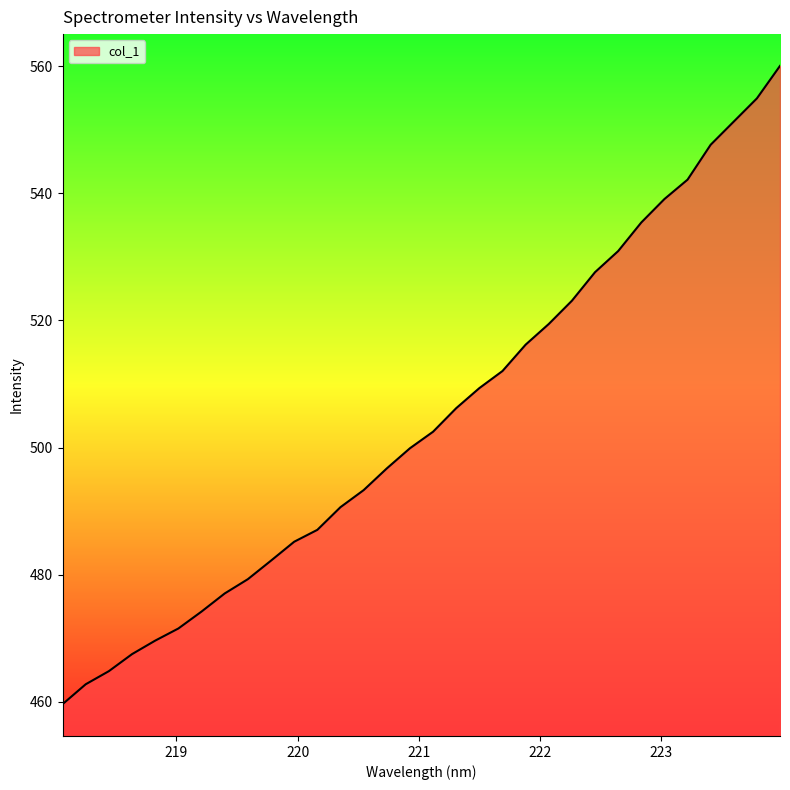

What is the difference between the maximum and minimum values?

100.5